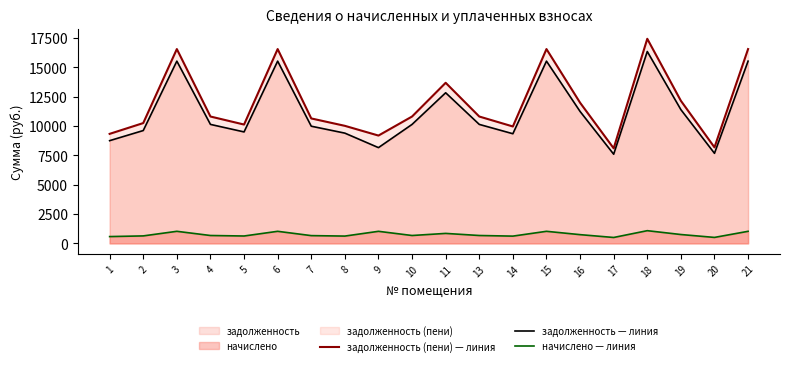

Count the number of data series in this chart.

3